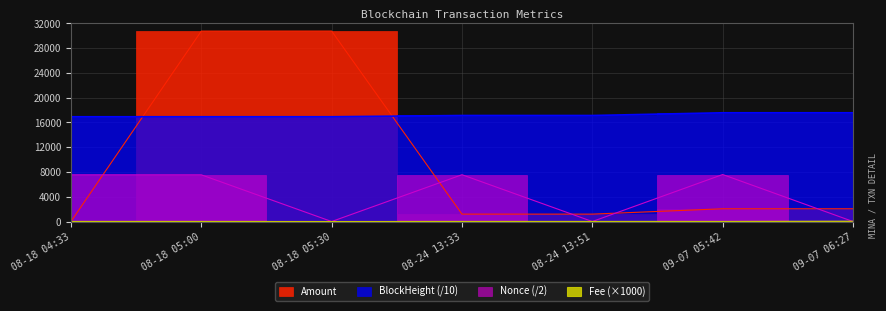

What is the label of the 5th point from the right?

08-18 05:30